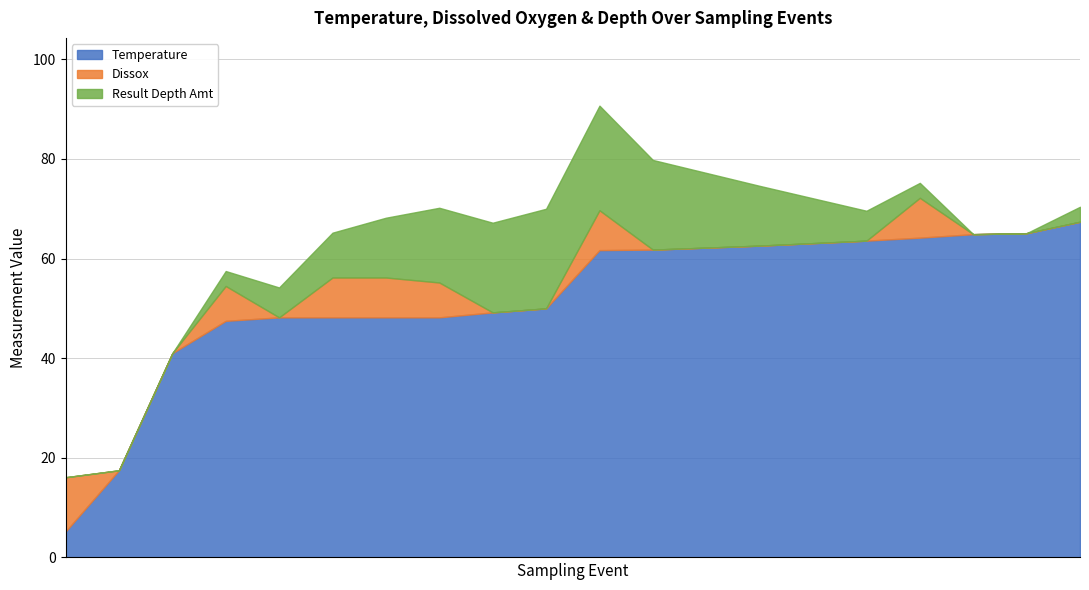

What is the lowest value of the Temperature series?

5.2